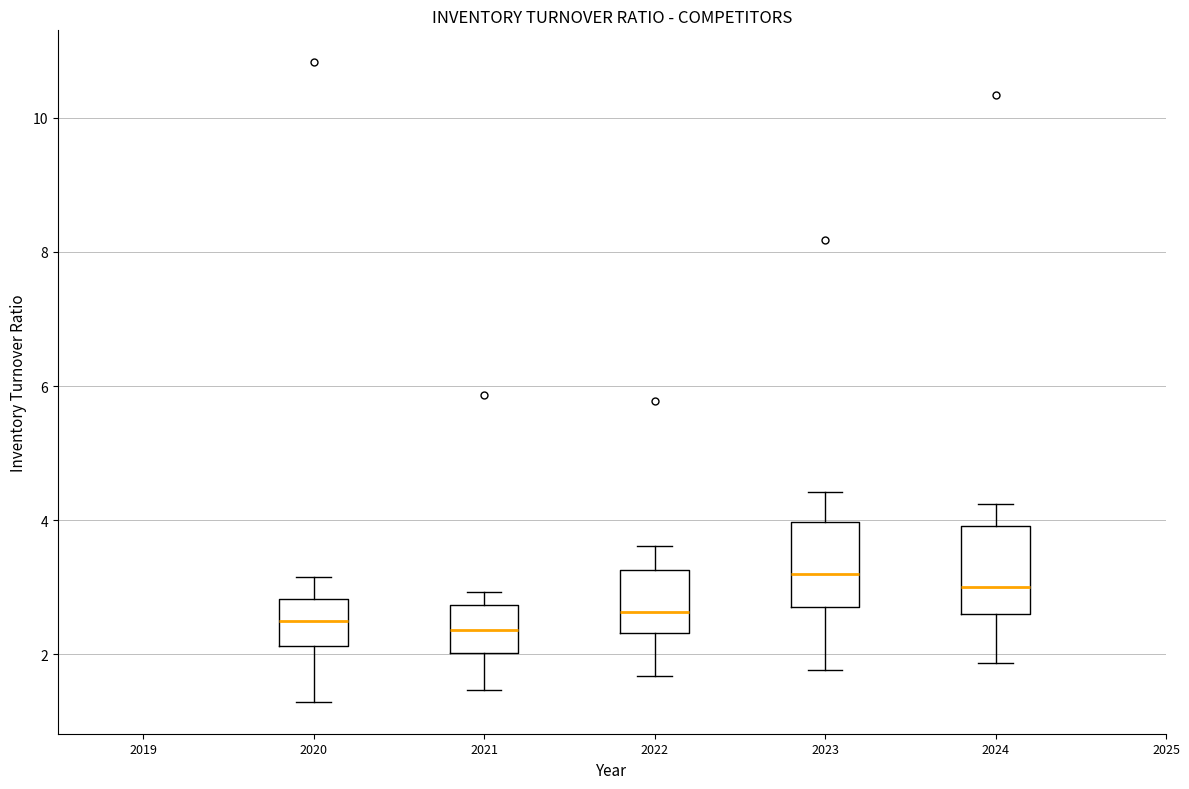

Where is the upper edge of the box at x = 2024 on the y-axis? The values are not printed on the chart, so give them approximately, as read against the axis.

4.0